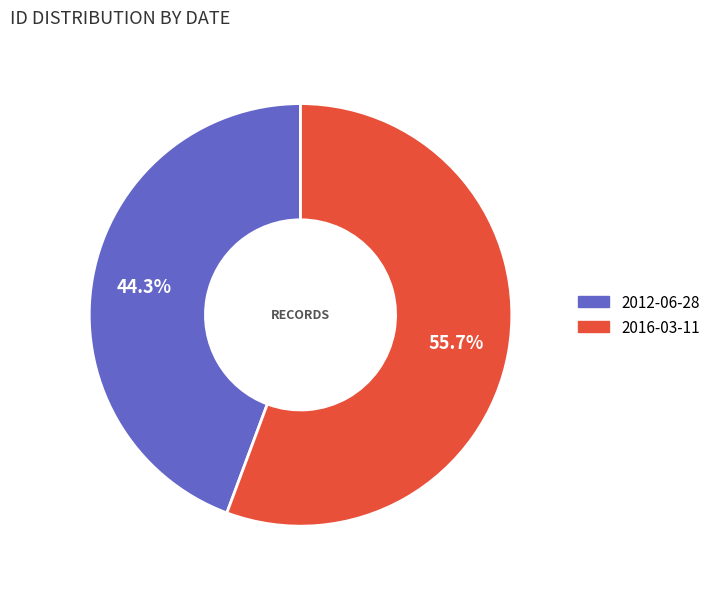

To the nearest percent, what percentage of the pie is 2012-06-28?

44%